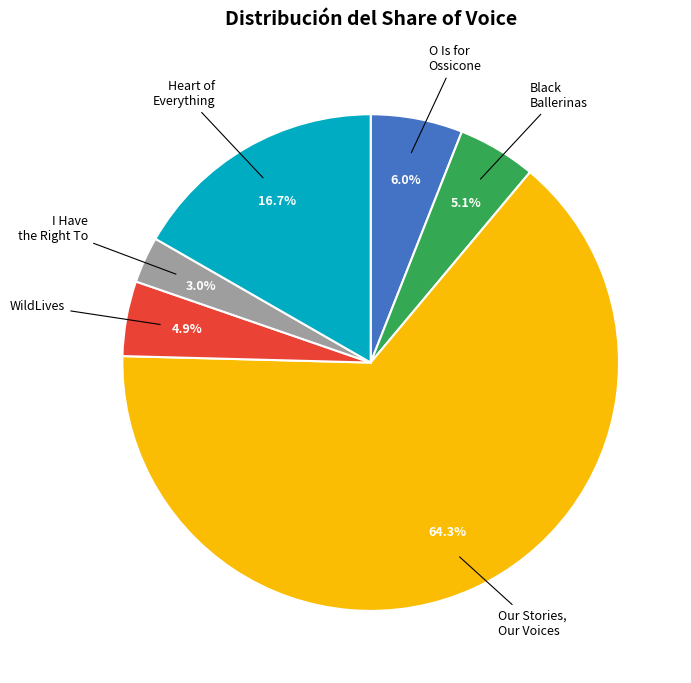

How many segments does this pie chart have?

6